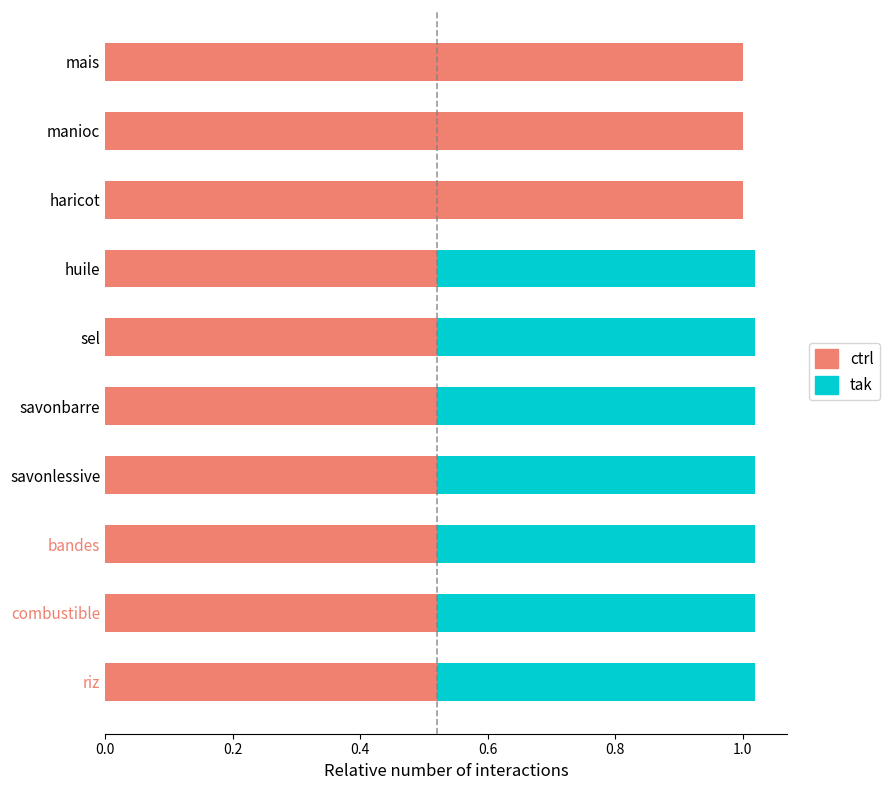

What is the average value of the ctrl series?

0.7